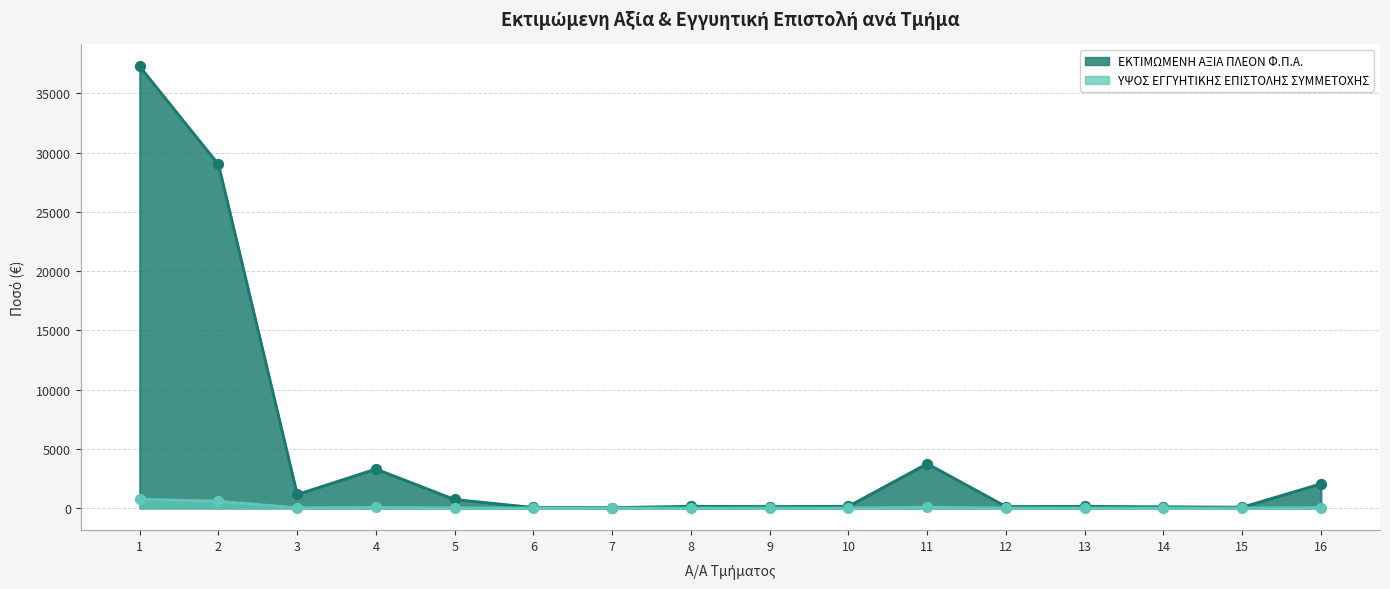

Which series has the largest total across all categories?

ΥΨΟΣ ΕΓΓΥΗΤΙΚΗΣ ΕΠΙΣΤΟΛΗΣ ΣΥΜΜΕΤΟΧΗΣ